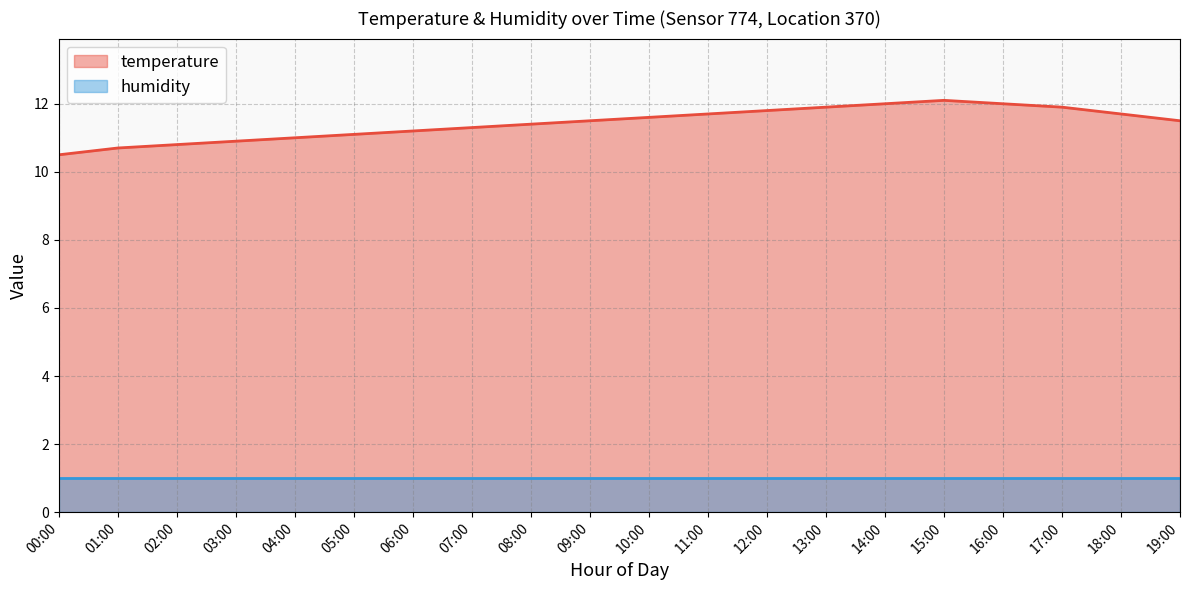

How many lines are shown in the chart?

2